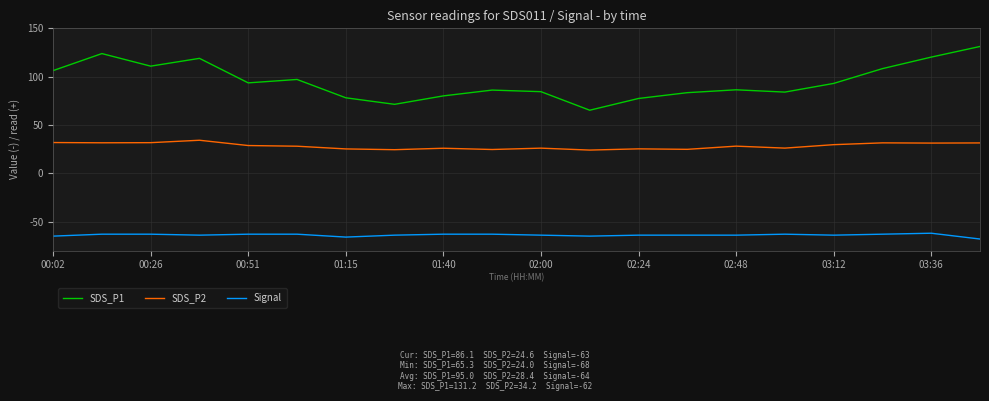

List the series in order of their peak value, highest first.

SDS_P1, SDS_P2, Signal